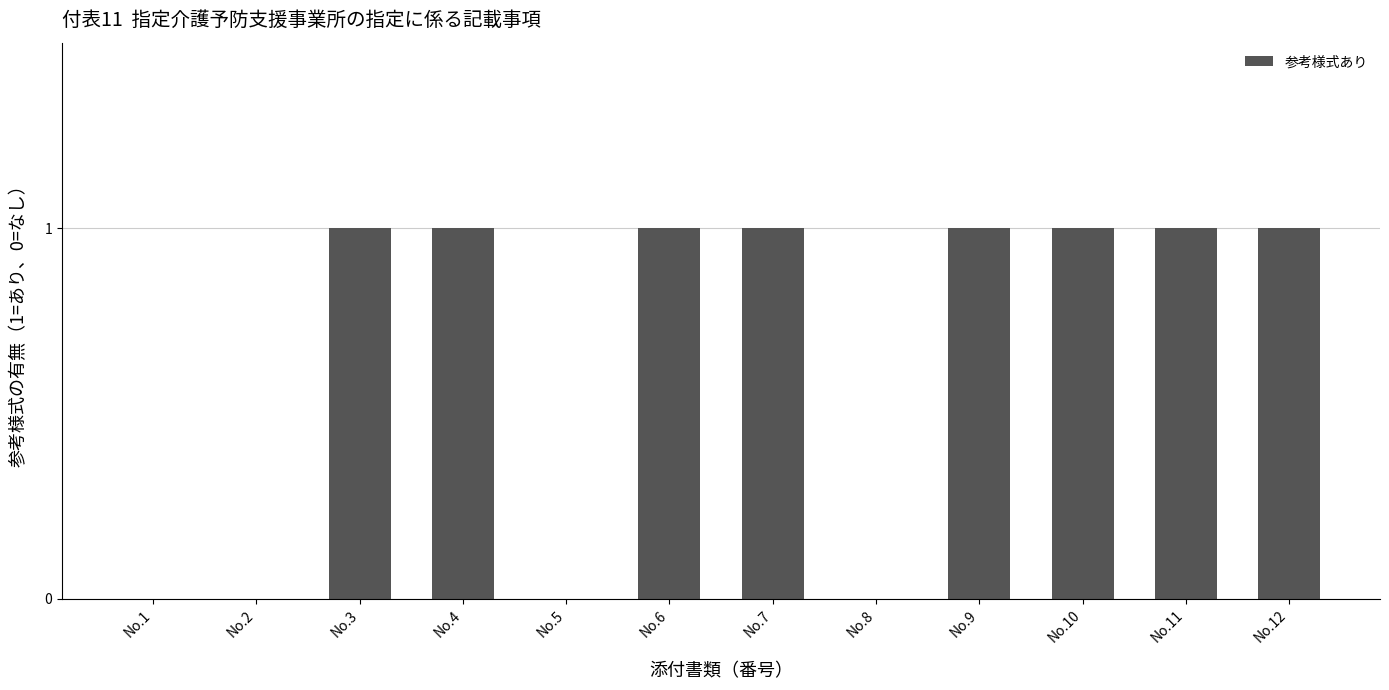

How many values are between 0 and 1?

12